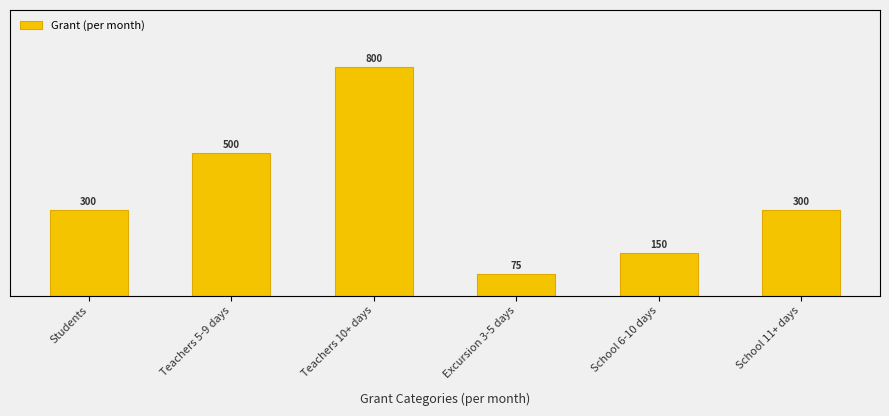

Where does the data first go above 300?

Teachers 5-9 days